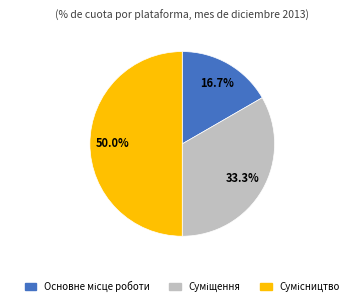

To the nearest percent, what is the combined percentage of Суміщення and Основне місце роботи?

50%